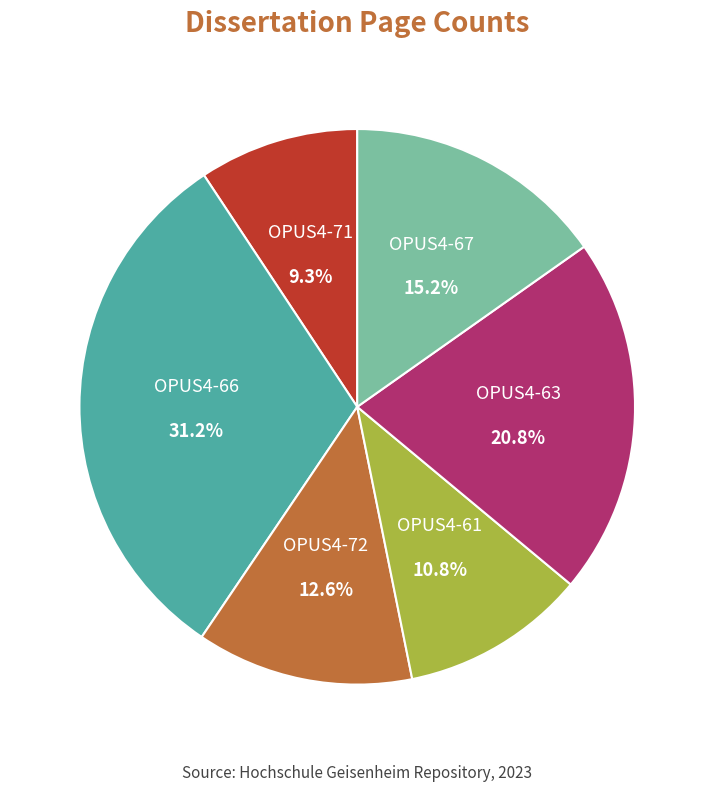

To the nearest percent, what is the combined percentage of OPUS4-67 and OPUS4-61?

26%